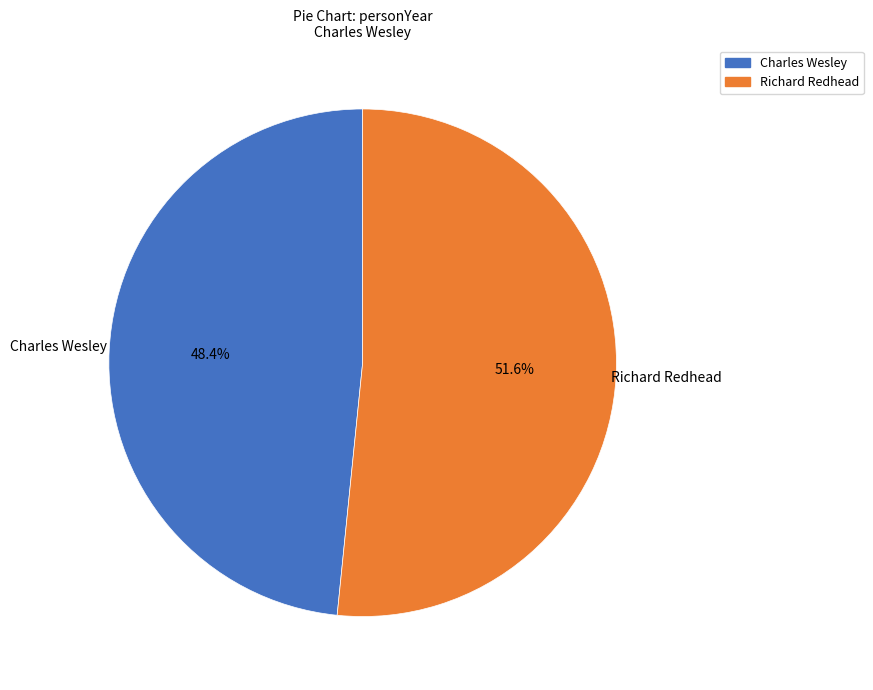

Which category has the smallest portion of the pie?

Charles Wesley